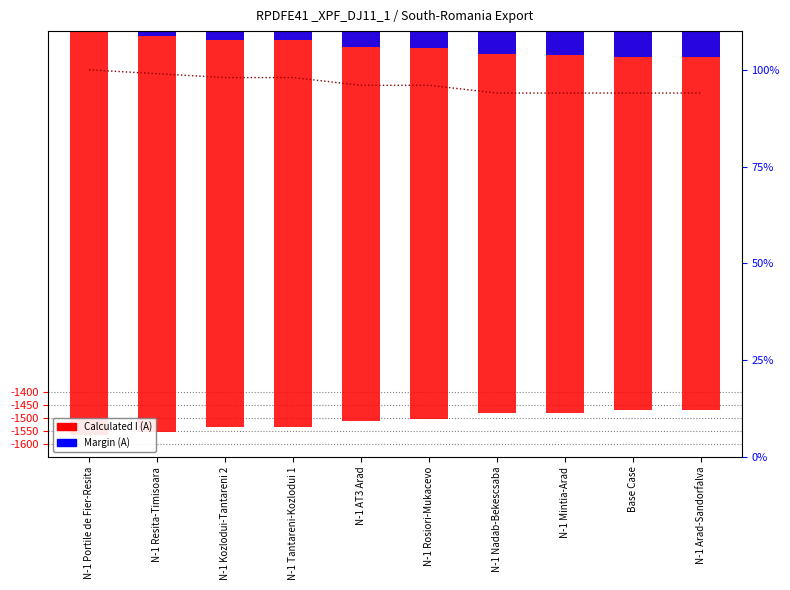

What is the difference between the maximum and minimum values in the Margin (A) series?

97